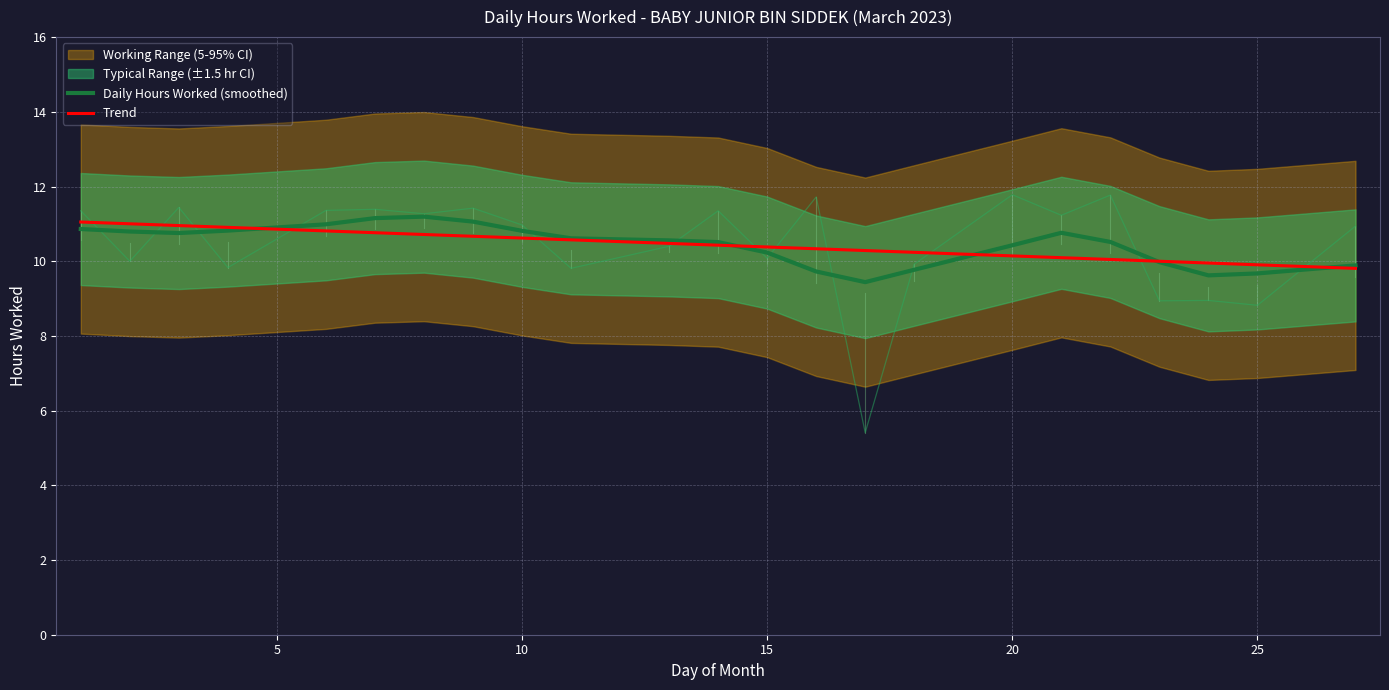

List the series in order of their peak value, highest first.

Daily Hours Worked (smoothed), Trend